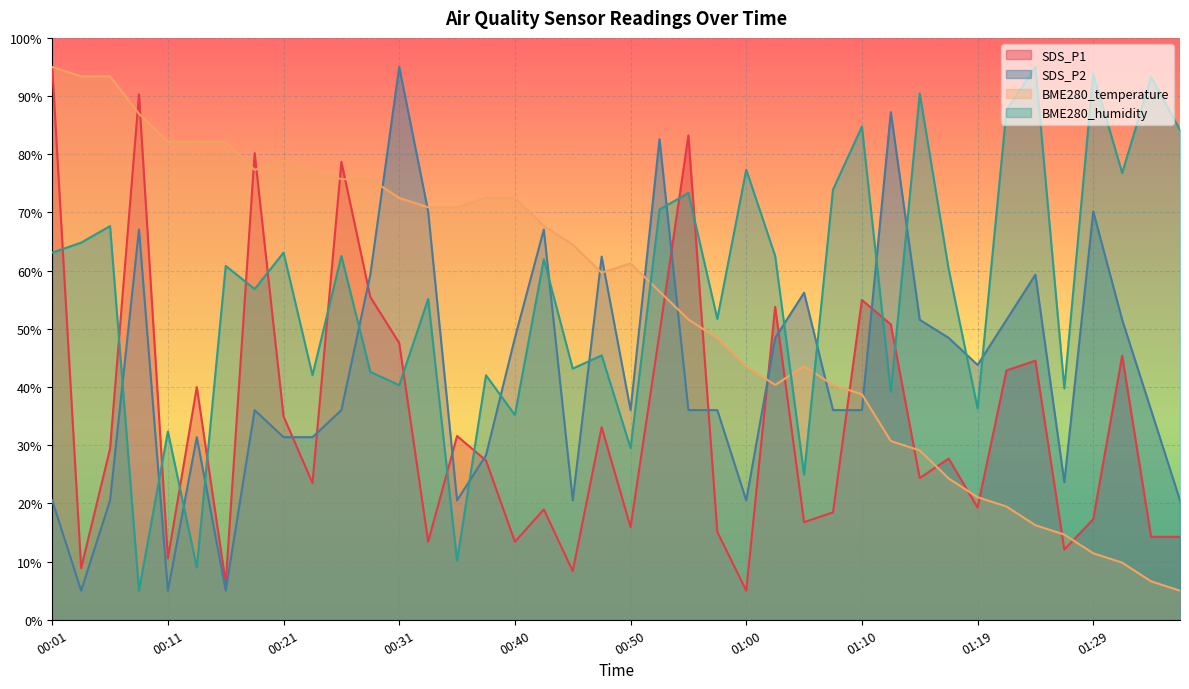

Does the chart display data point markers on the line(s)?

No